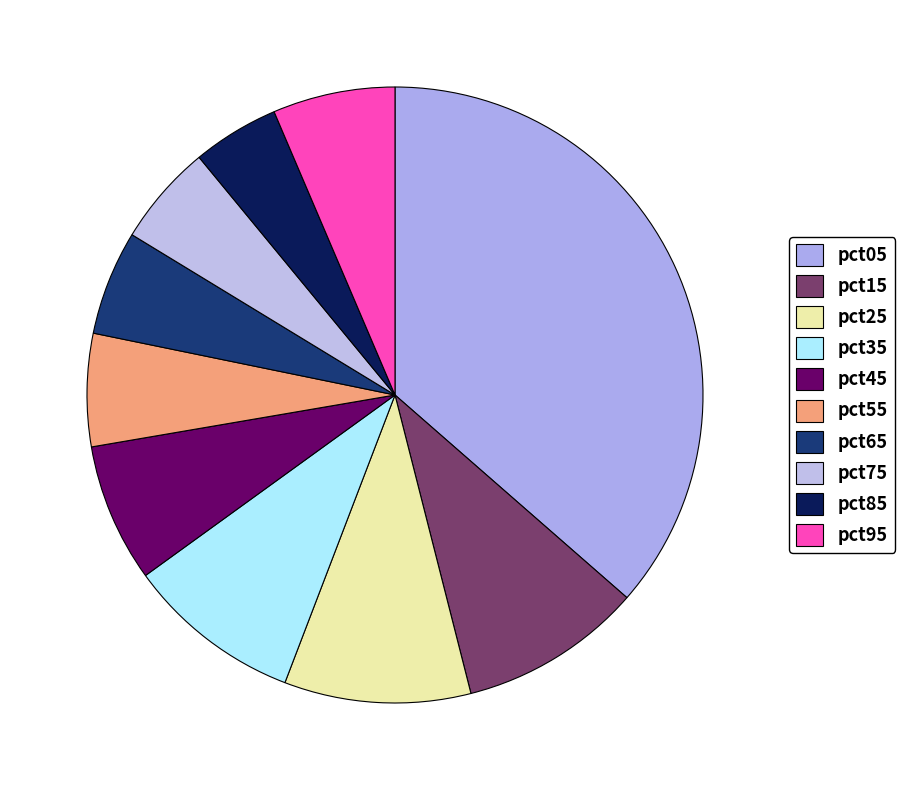

How many segments does this pie chart have?

10